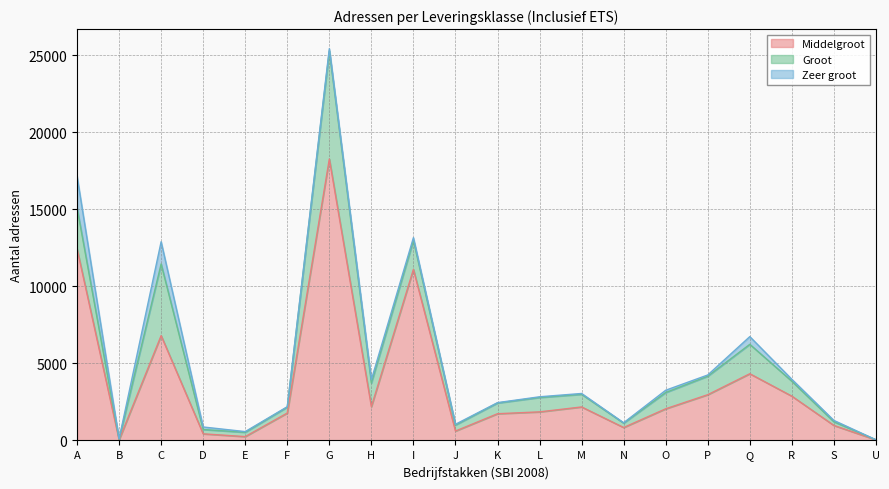

What is the label of the 17th point from the left?

Q